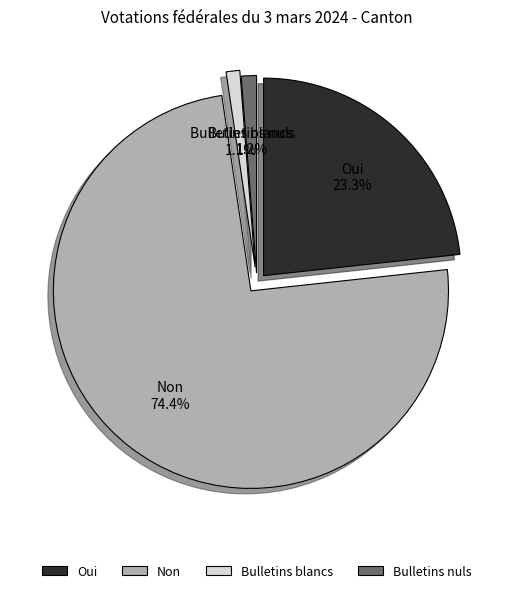

What percentage is NOT represented by Bulletins blancs?

98.9%